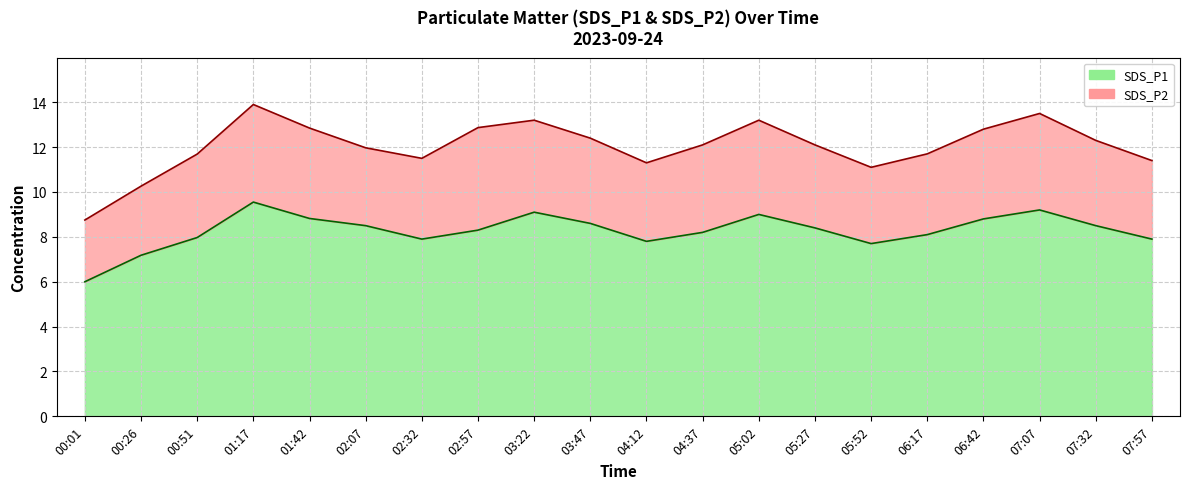

Where is the first local maximum?

01:17